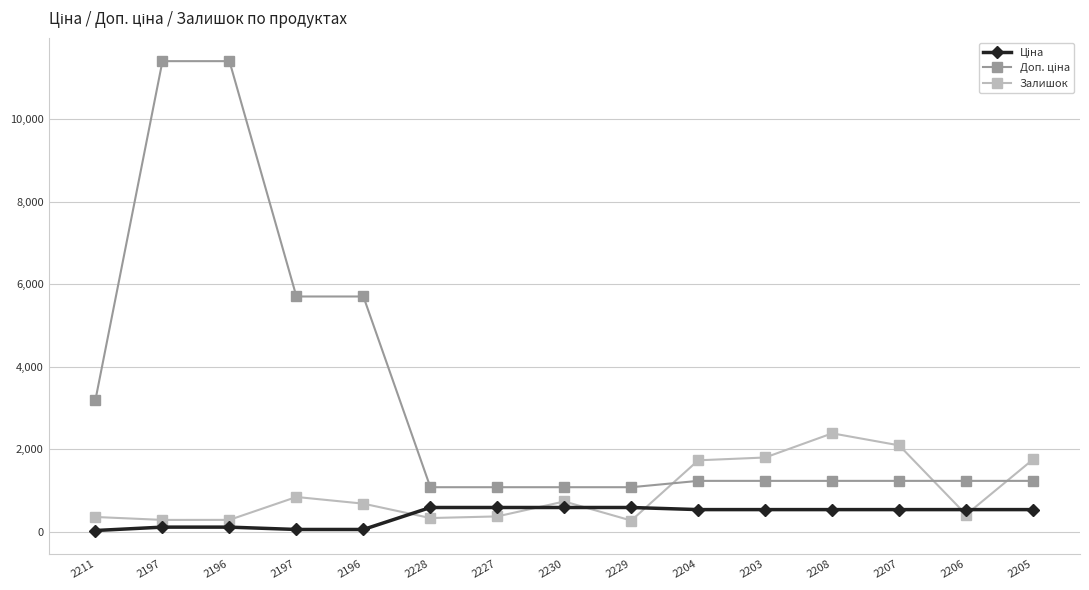

Rank the series by their maximum value, from highest to lowest.

Доп. ціна, Залишок, Ціна